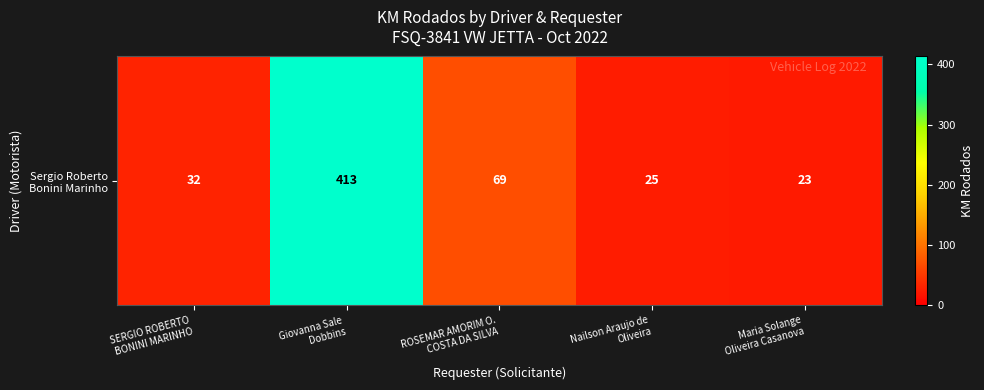

List the labels in order of value, smallest first.

Maria Solange
Oliveira Casanova, Nailson Araujo de
Oliveira, SERGIO ROBERTO
BONINI MARINHO, ROSEMAR AMORIM O.
COSTA DA SILVA, Giovanna Sale
Dobbins